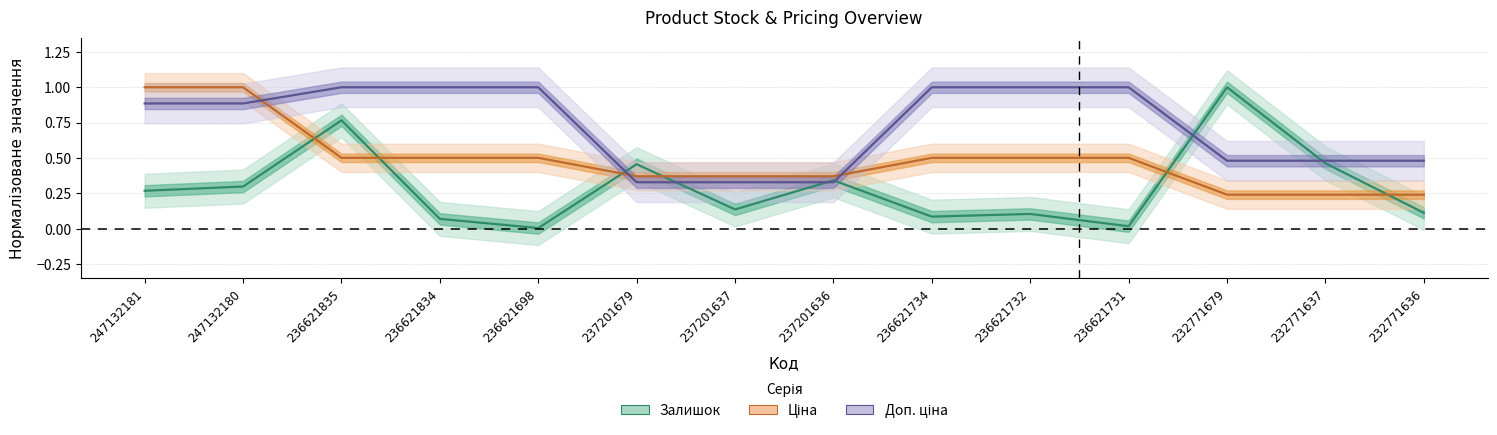

What position from the right is 237201636?

7